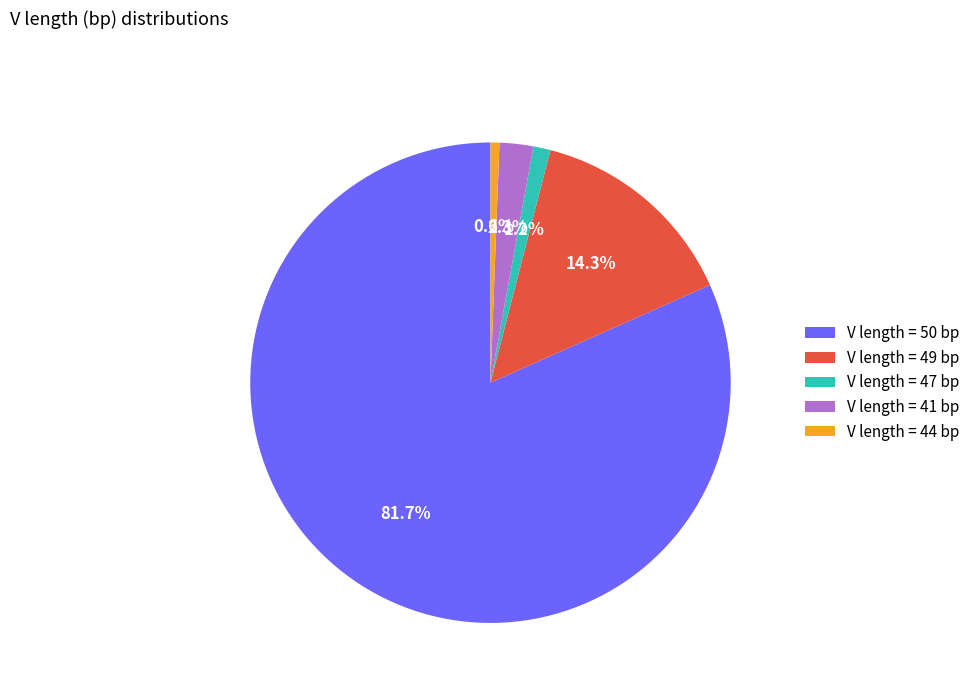

What percentage do V length = 49 bp and V length = 44 bp together represent?

14.9%